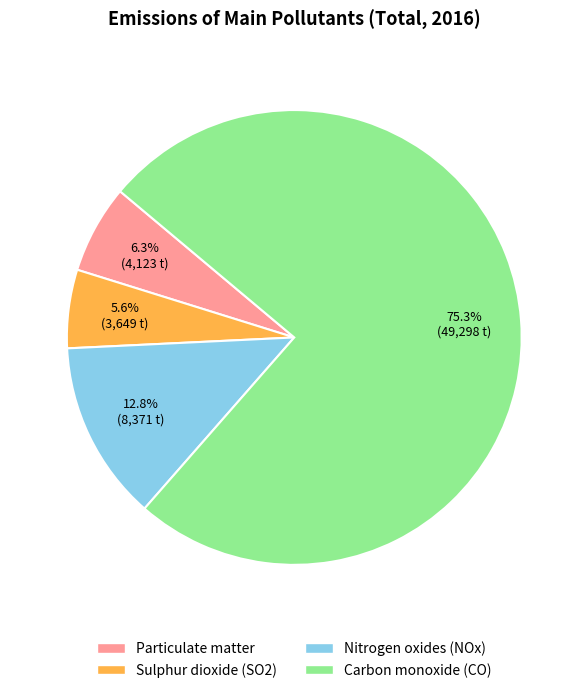

Rank the categories by value from lowest to highest.

Sulphur dioxide (SO2), Particulate matter, Nitrogen oxides (NOx), Carbon monoxide (CO)